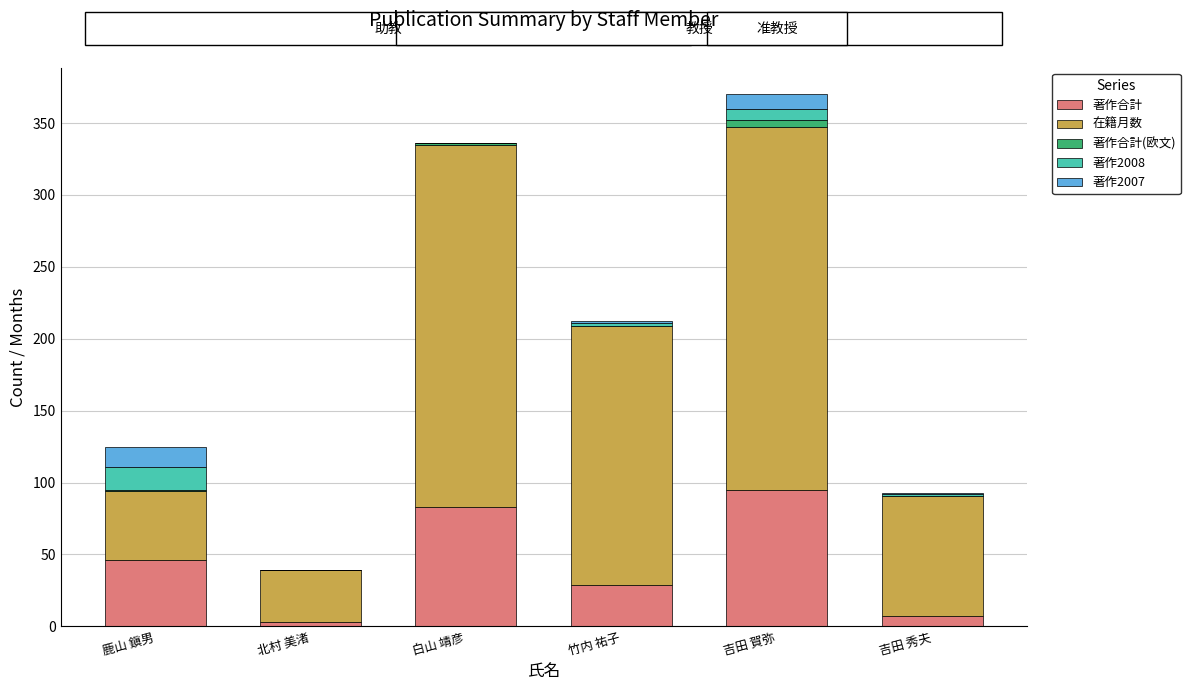

Which category has the highest value in the 著作合計 series?

吉田 賀弥